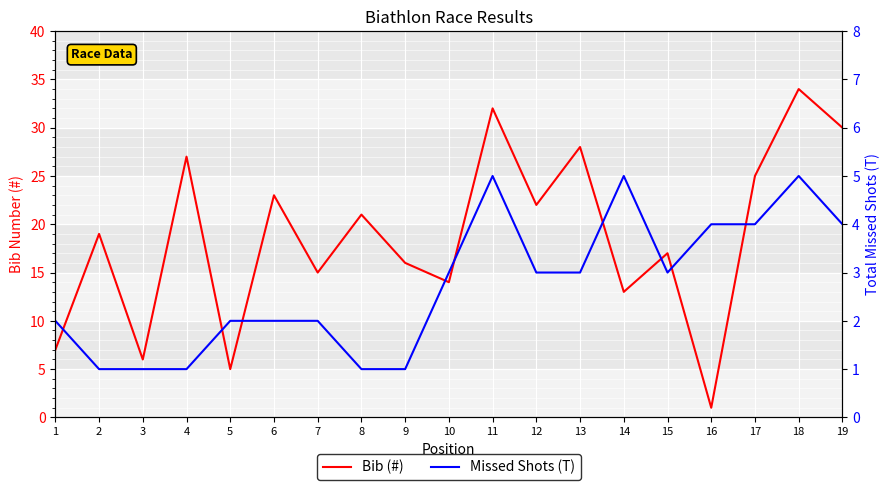

What is the maximum value shown in the chart?

34